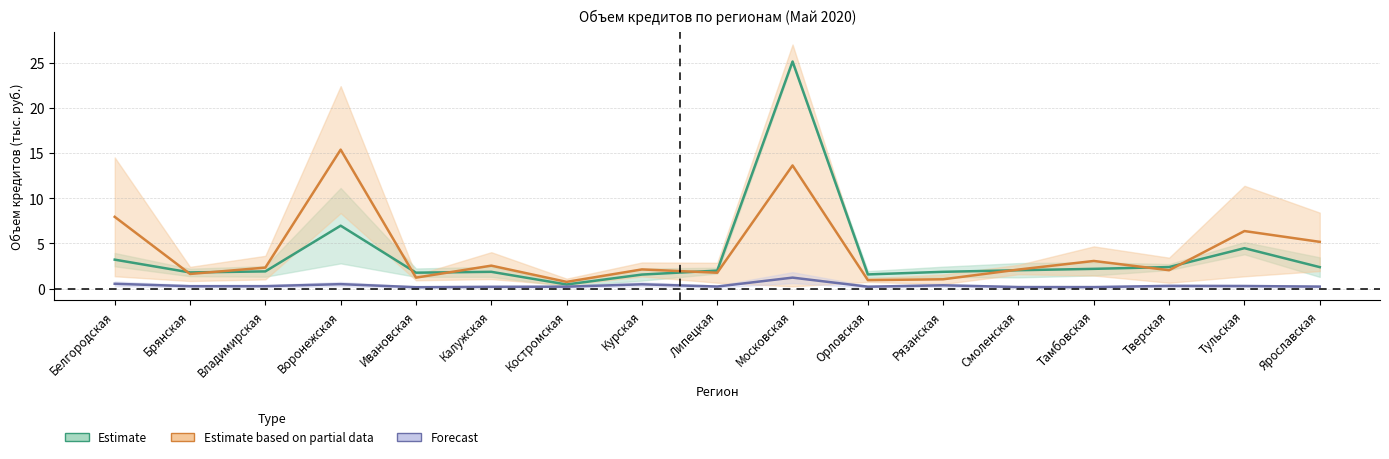

Is it true that Estimate mid equals 2.4 at Тверская?

True